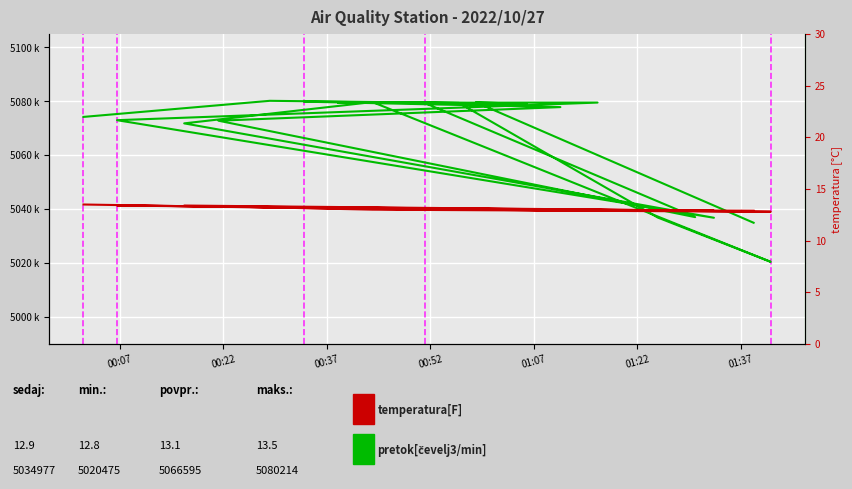

What is the average value of the temperatura[F] series?

13.1